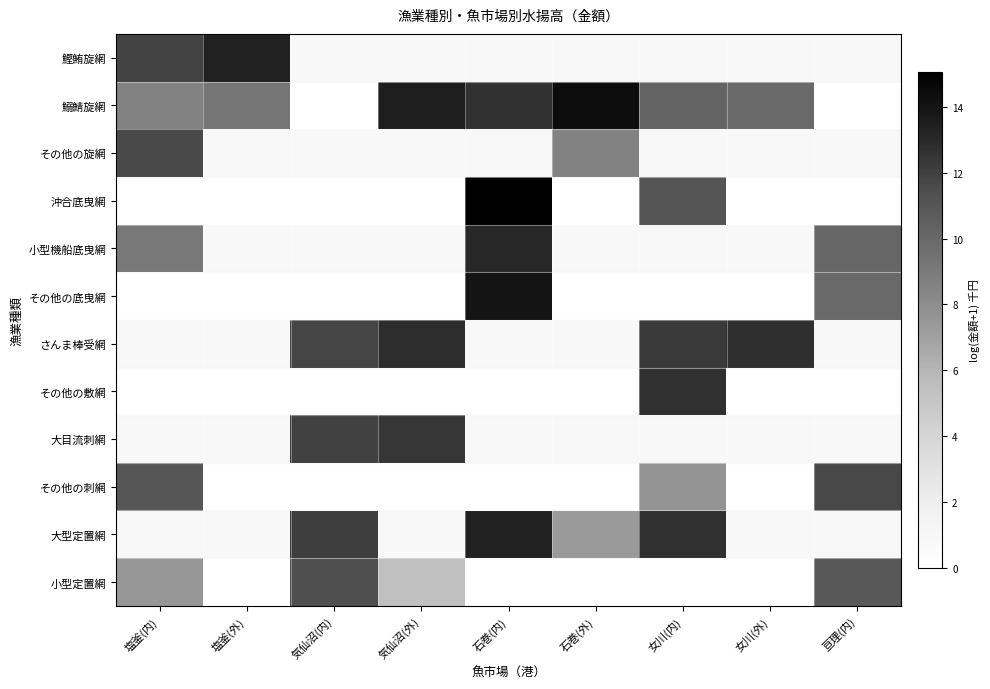

Which series has the largest range (max minus min)?

沖合底曳網